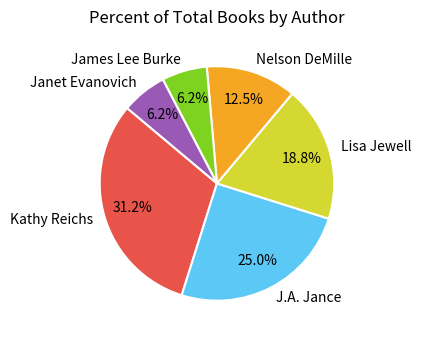

Count the number of slices in the pie.

6